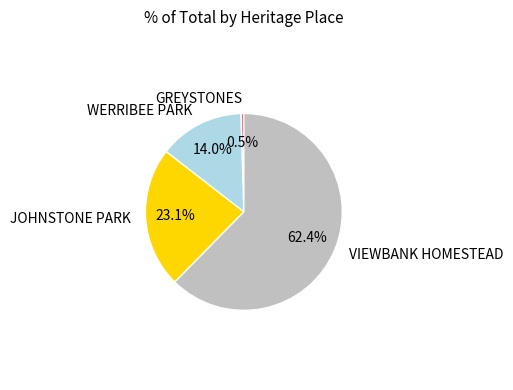

To the nearest percent, what percentage of the pie is VIEWBANK HOMESTEAD?

62%